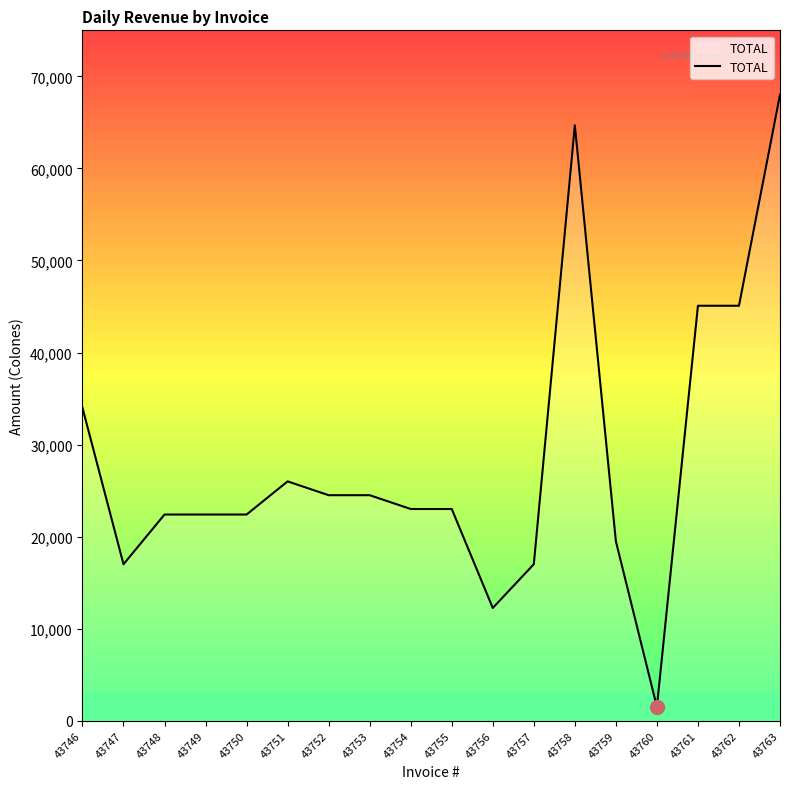

The value at 43746 is 44795. True or false?

False